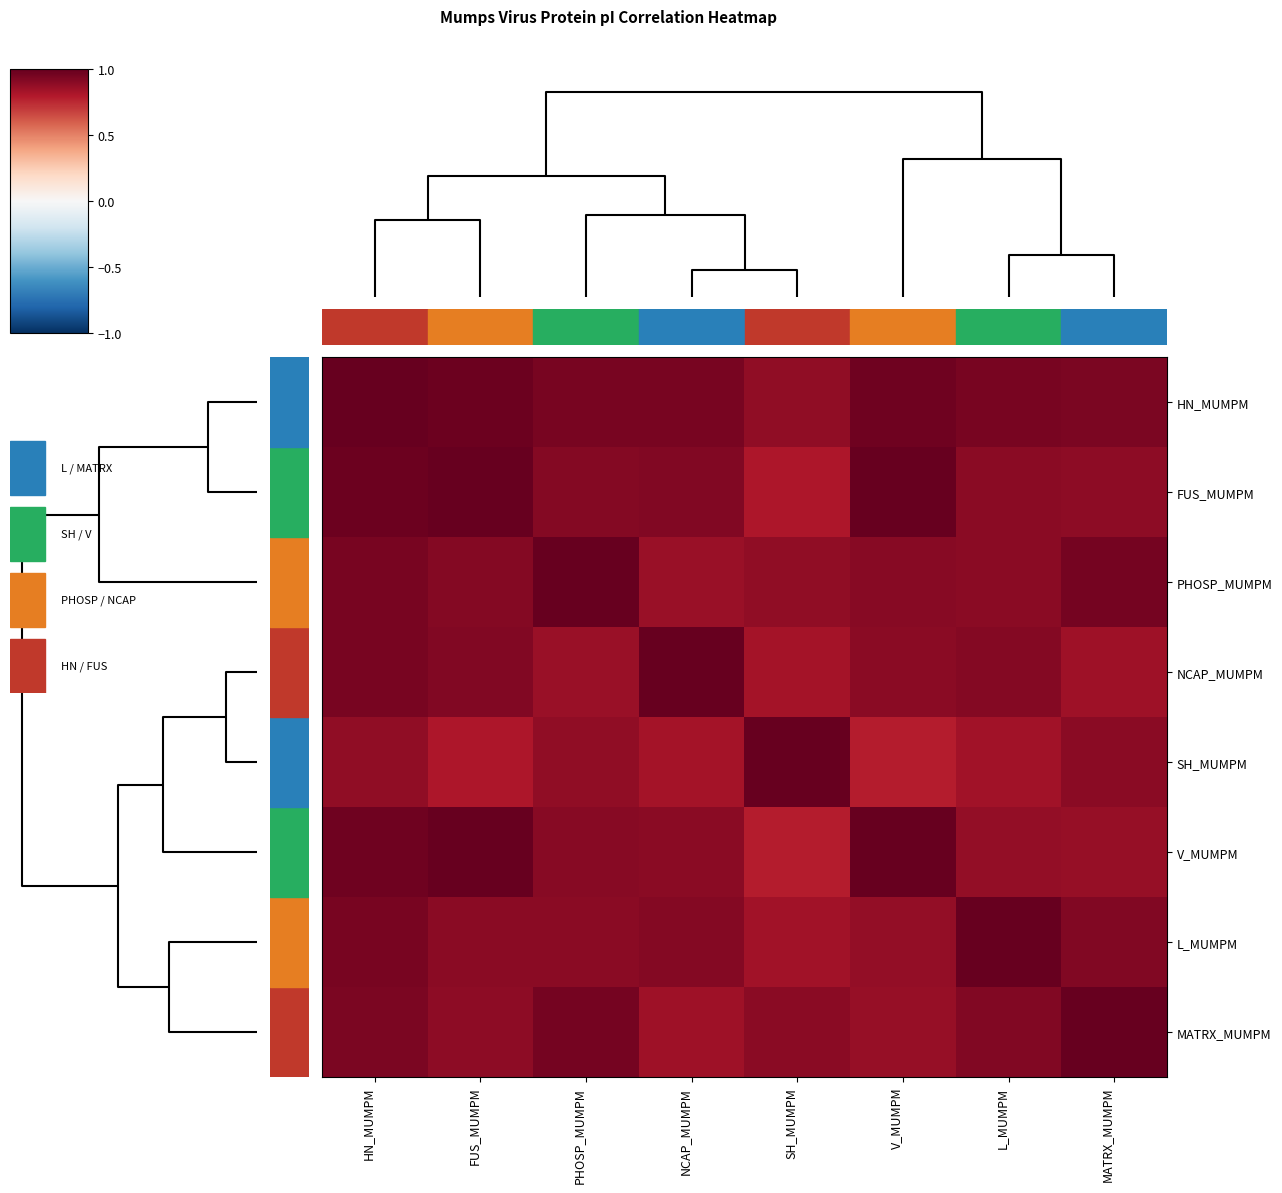

At how many categories does at least one series exceed 0?

8